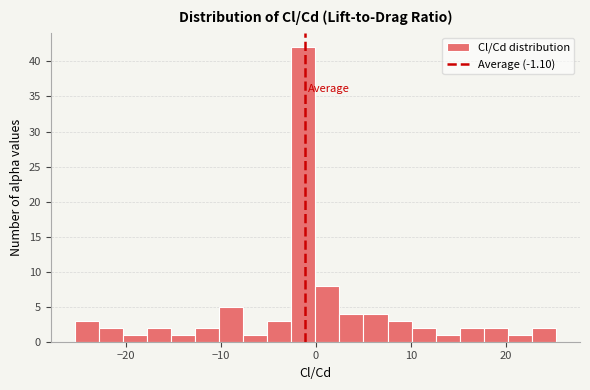

Around what value on the x-axis is the tallest bar? Give the approximate position of its centre, as read against the axis.

-1